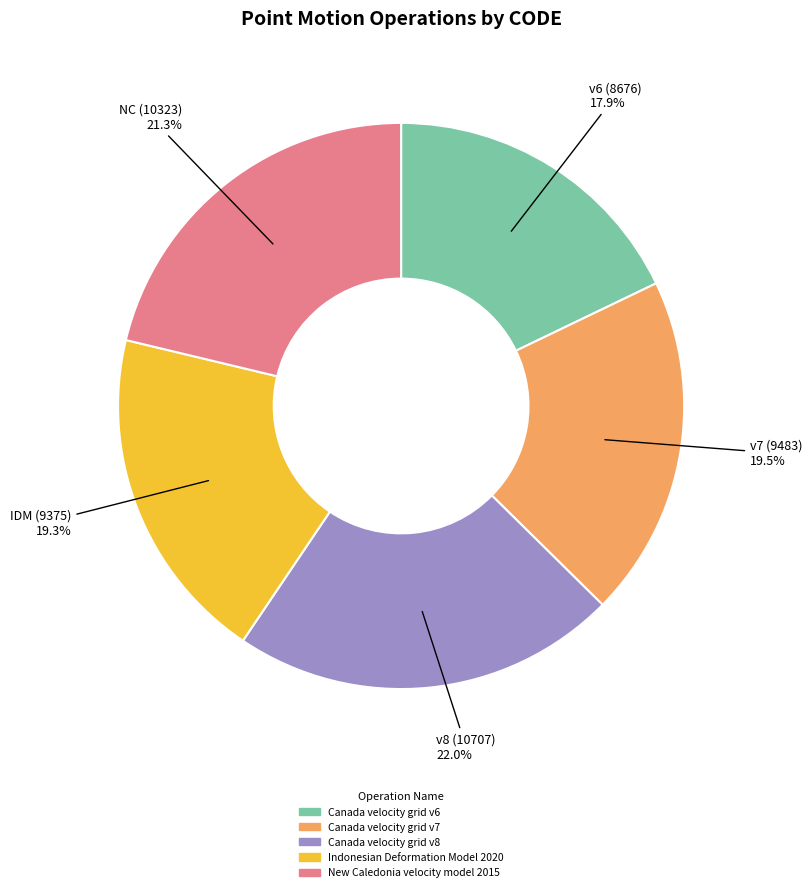

What is the total percentage of Canada velocity grid v8 and New Caledonia velocity model 2015?

43.3%